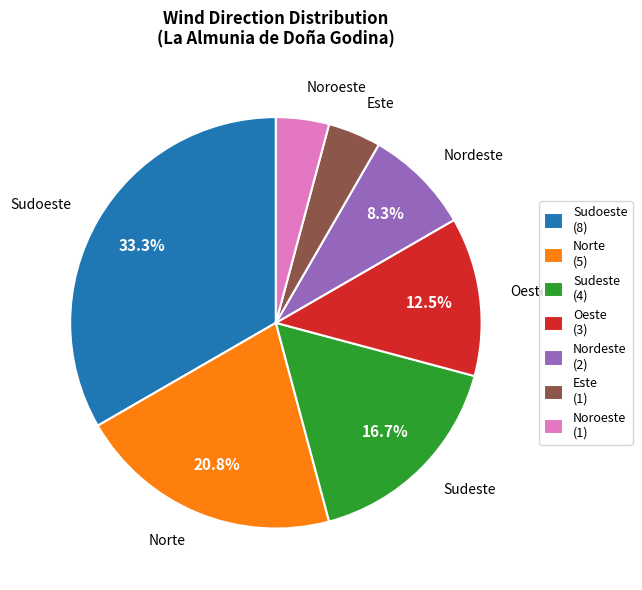

What is the ratio of the value at Nordeste (2) to the value at Noroeste (1)?

2.0